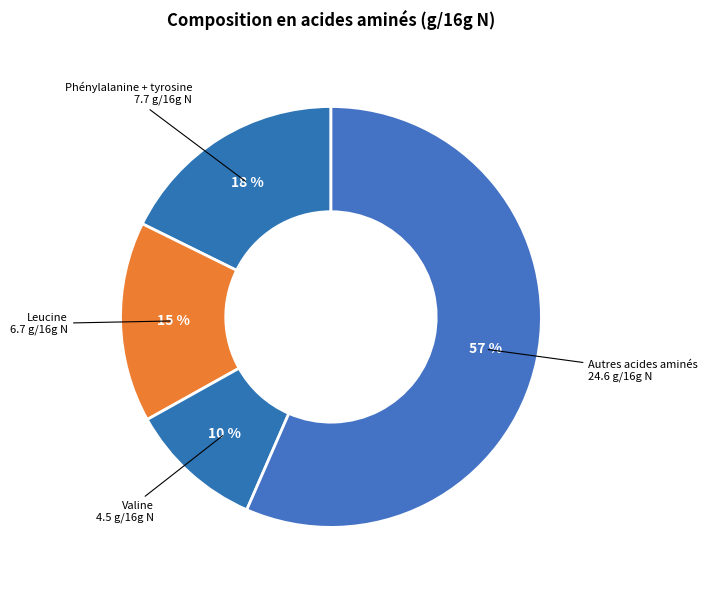

How many segments does this pie chart have?

4